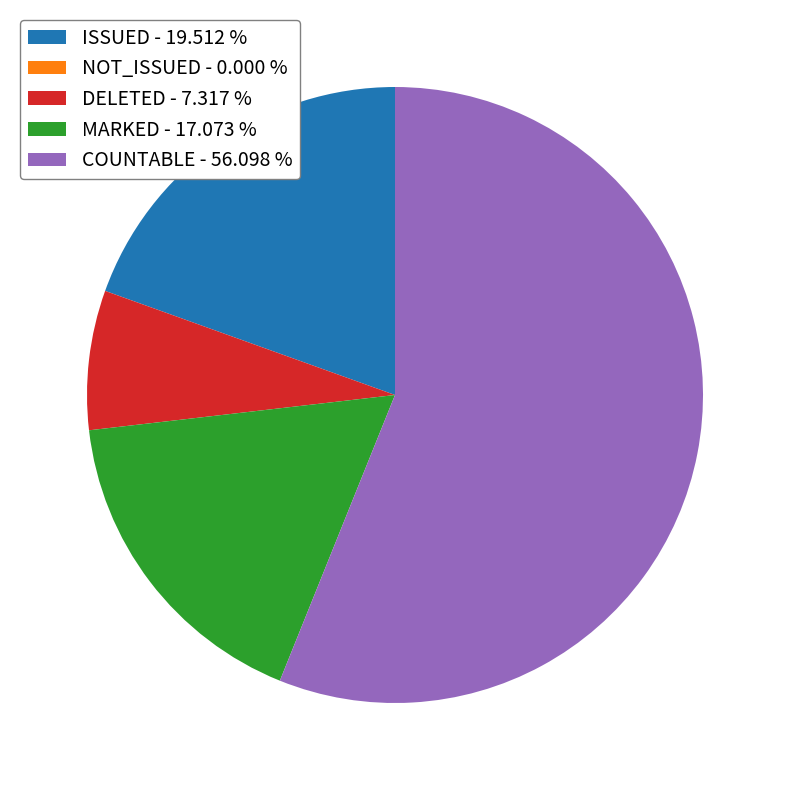

What is the largest slice in the pie chart?

COUNTABLE - 56.098 %